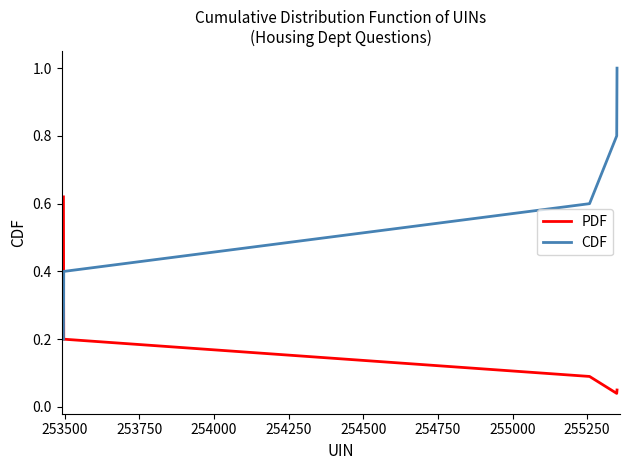

Which series ends up on top after the final intersection of PDF and CDF?

CDF